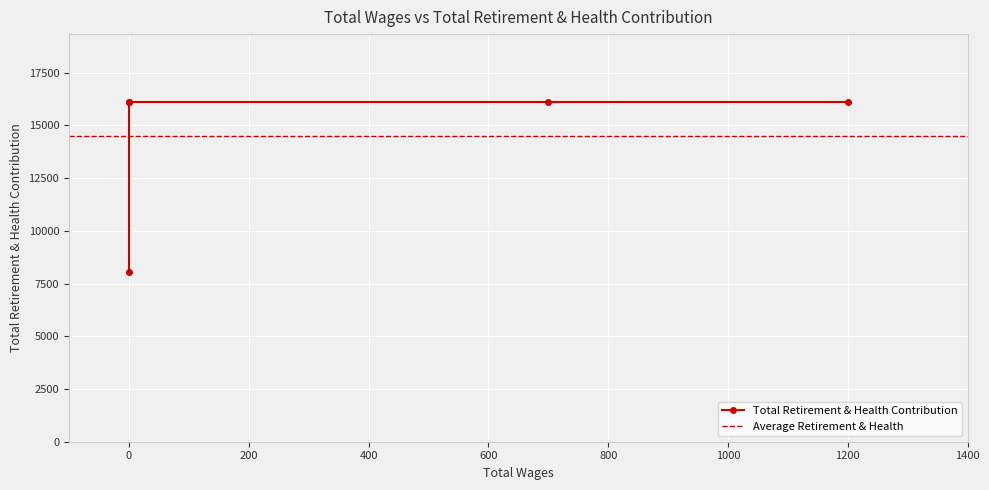

Reading left to right, extract all data points from this chart.

16108	16108	16108	16108	8054